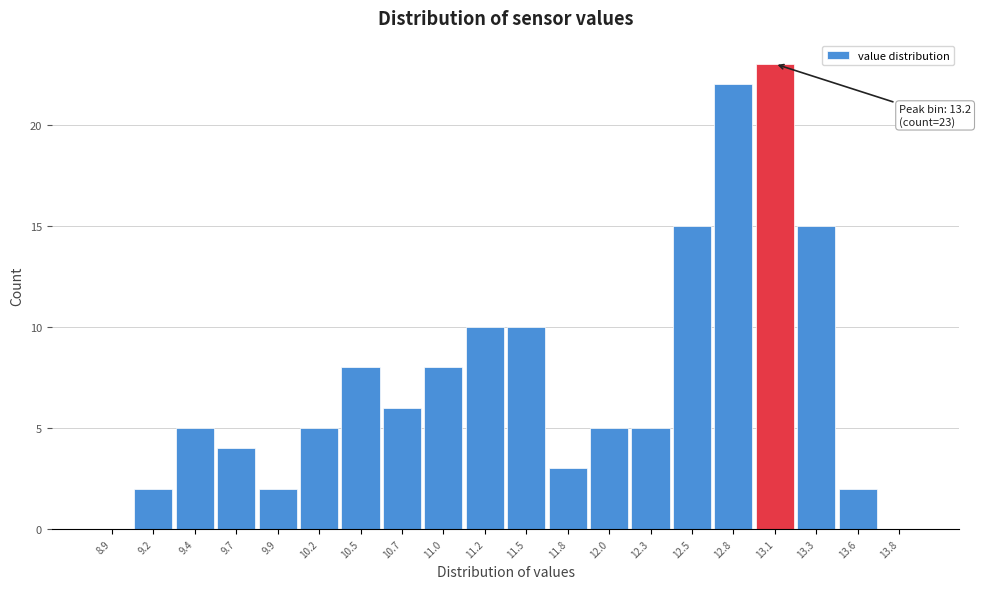

Reading left to right, transcribe all the data shown in this chart.

8.9=0	9.2=2	9.4=5	9.7=4	9.9=2	10.2=5	10.5=8	10.7=6	11.0=8	11.2=10	11.5=10	11.8=3	12.0=5	12.3=5	12.5=15	12.8=22	13.1=23	13.3=15	13.6=2	13.8=0